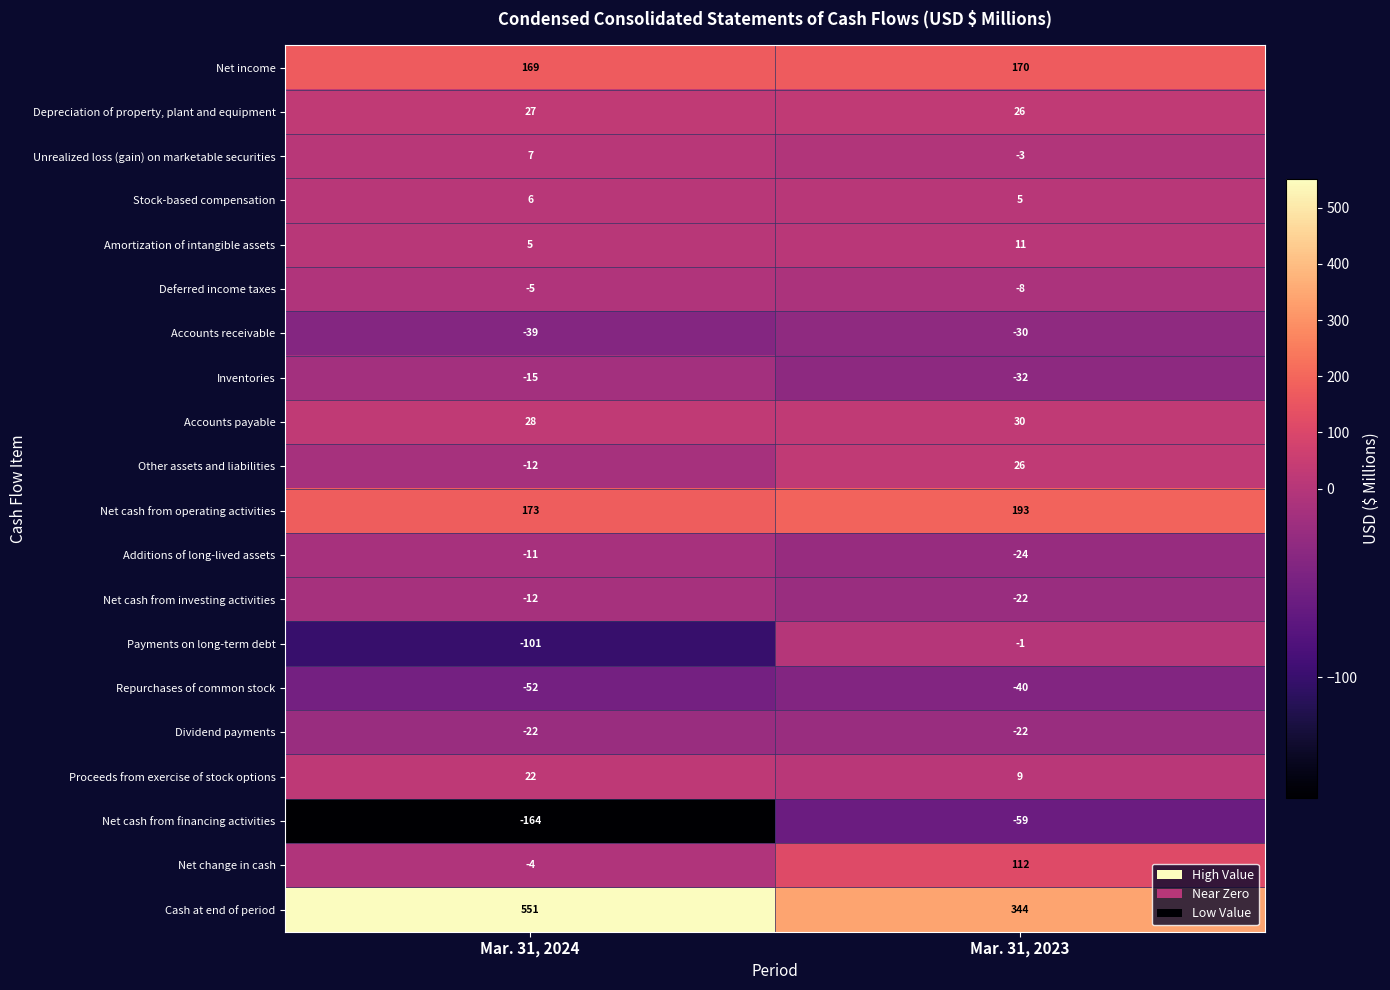

Which series changed the most between Mar. 31, 2024 and Mar. 31, 2023?

Cash at end of period